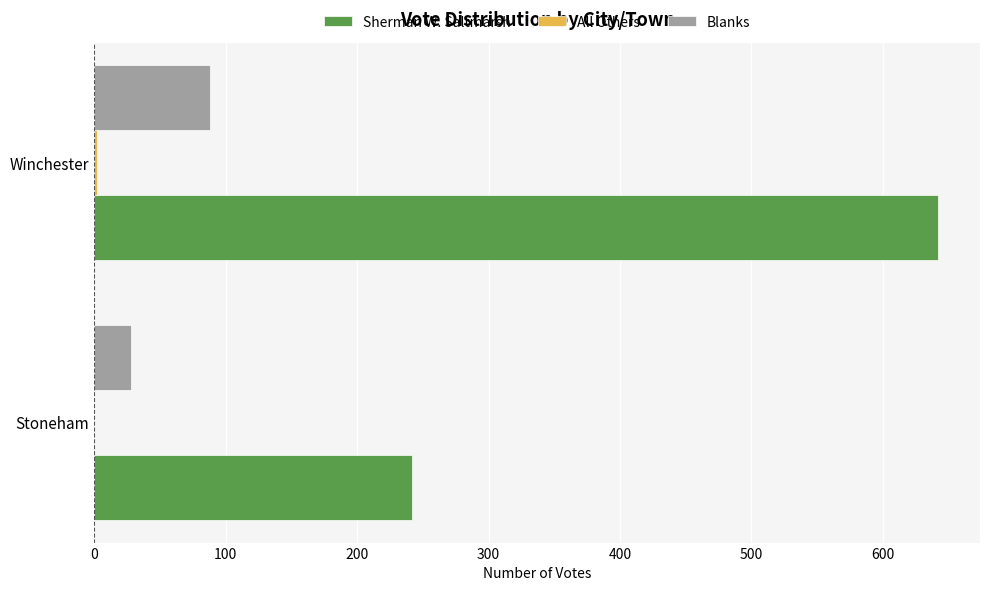

What is the average value of the Blanks series?

58